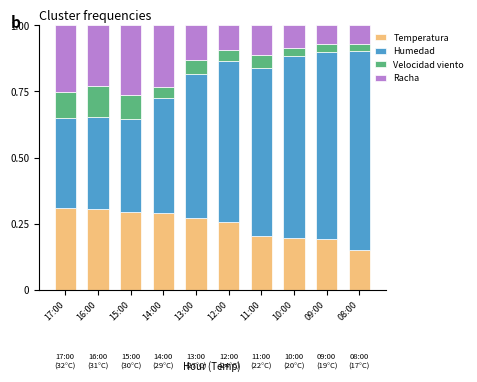

What is the total value across all series at 09:00?

1.0